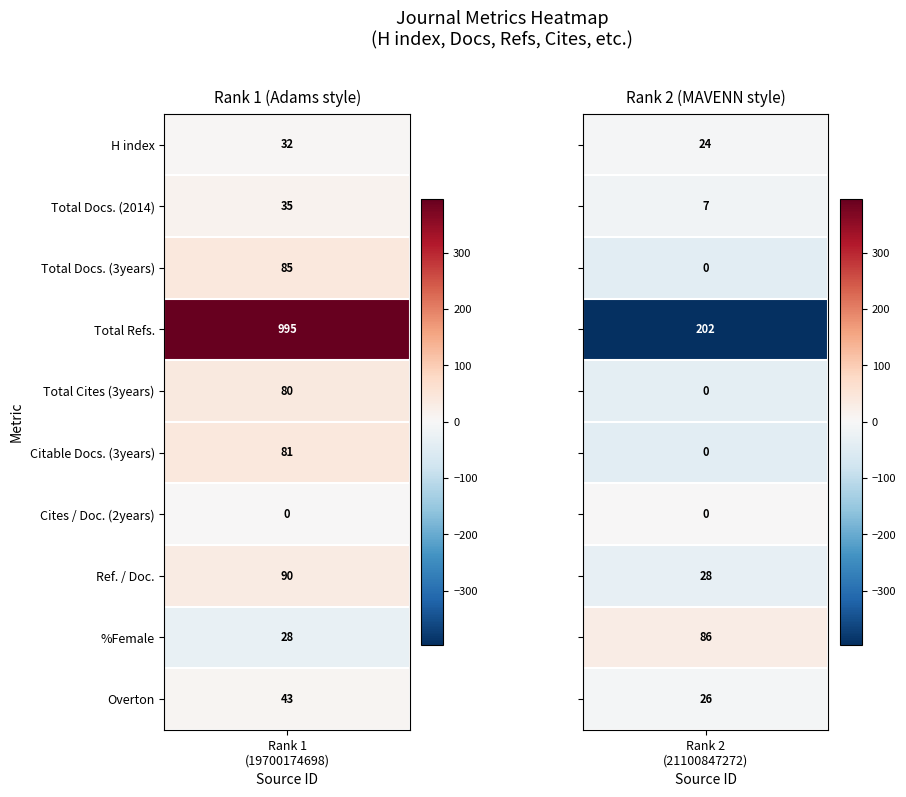

List the series in order of their overall mean, highest first.

19700174698, 21100847272